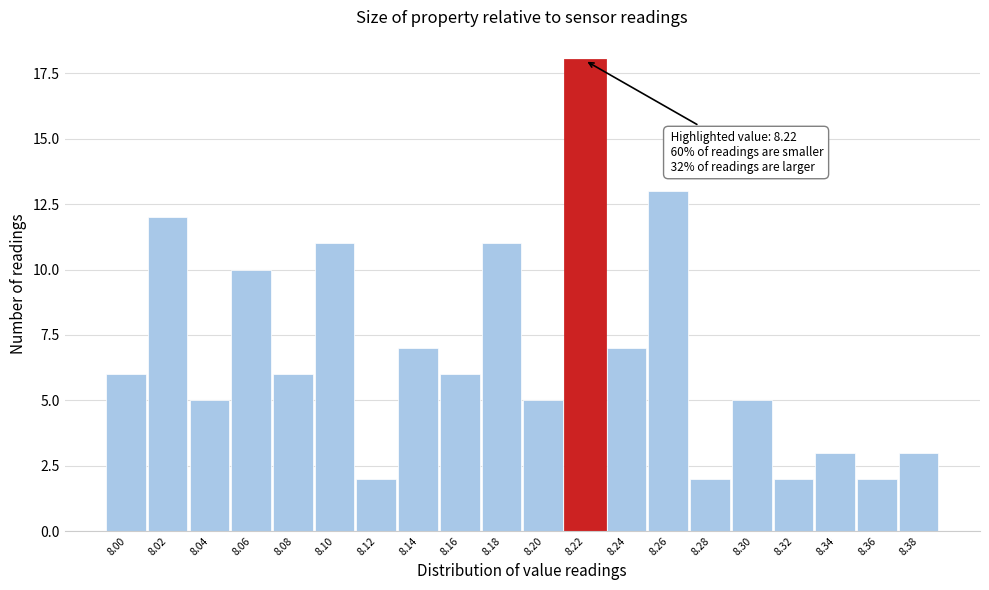

Reading right to left, list all the values displayed in this chart.

8.38=3	8.36=2	8.34=3	8.32=2	8.30=5	8.28=2	8.26=13	8.24=7	8.22=18	8.20=5	8.18=11	8.16=6	8.14=7	8.12=2	8.10=11	8.08=6	8.06=10	8.04=5	8.02=12	8.00=6